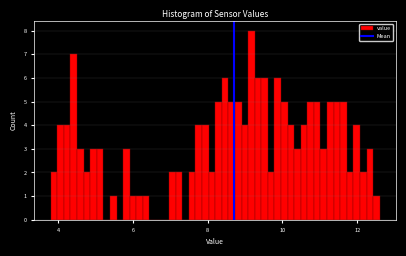

Around what value on the x-axis is the tallest bar? Give the approximate position of its centre, as read against the axis.

9.2